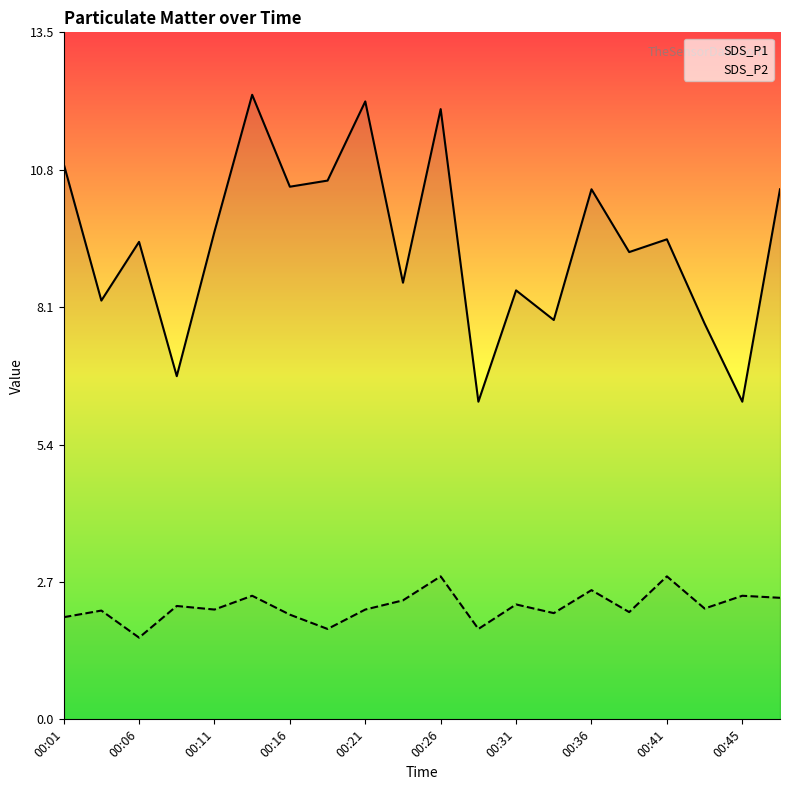

Rank the series at 00:36 from lowest to highest value.

SDS_P2, SDS_P1